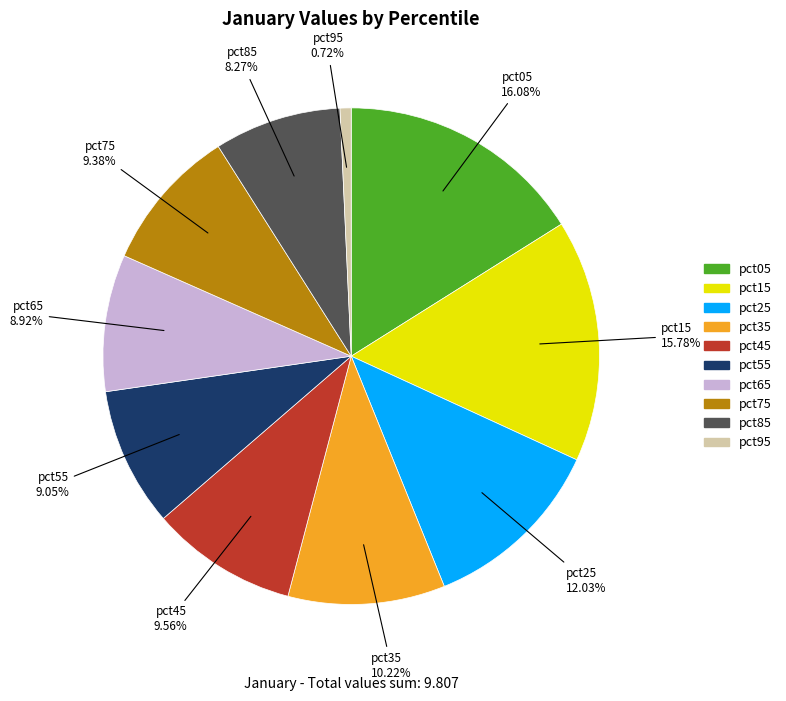

Combined, what portion of the pie is pct85 and pct05?

24.3%